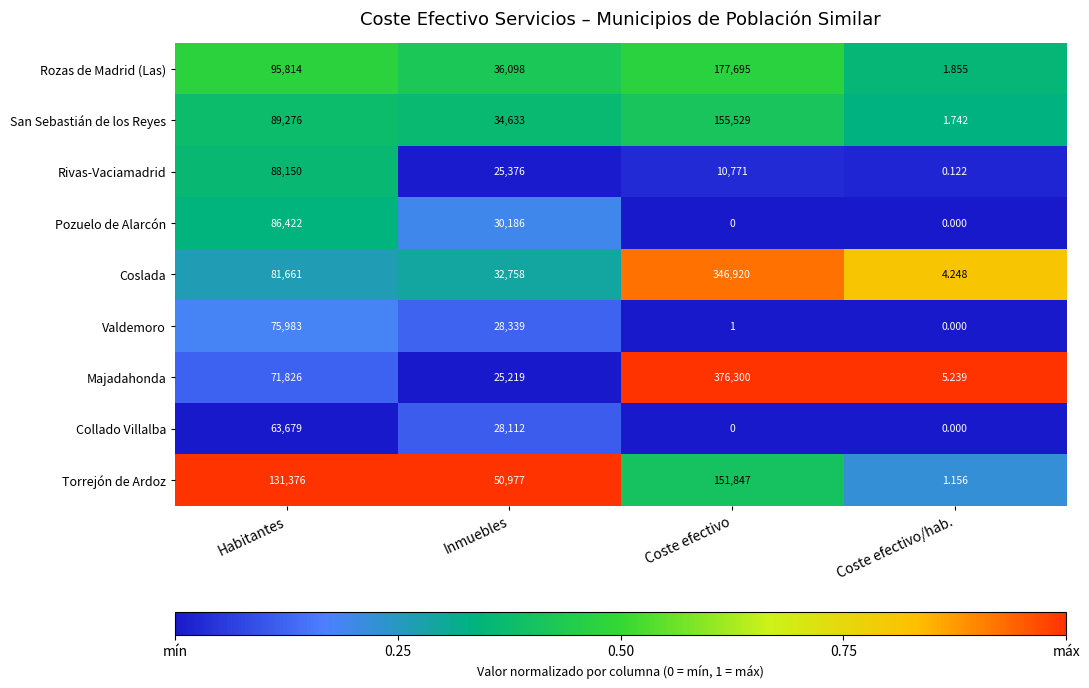

List the series in order of their peak value, highest first.

Majadahonda, Coslada, Rozas de Madrid (Las), San Sebastián de los Reyes, Torrejón de Ardoz, Rivas-Vaciamadrid, Pozuelo de Alarcón, Valdemoro, Collado Villalba